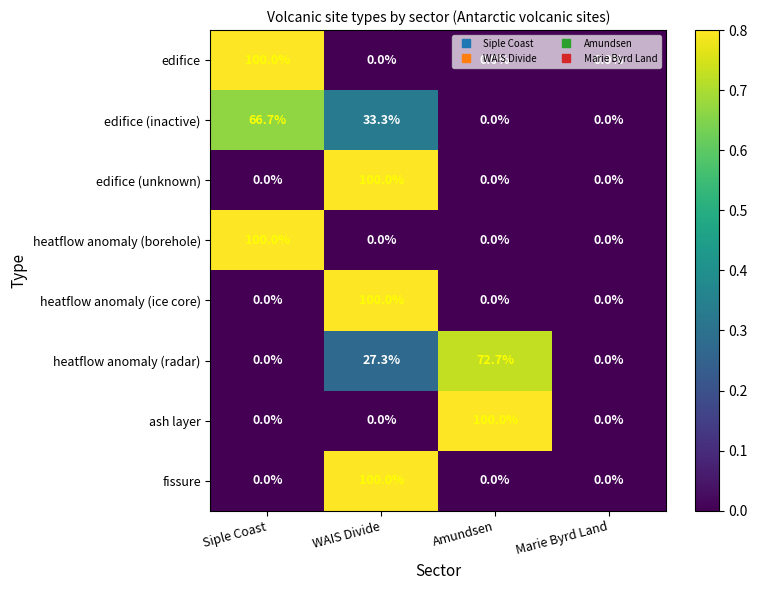

What is the difference between the fissure values at WAIS Divide and Marie Byrd Land?

100.0